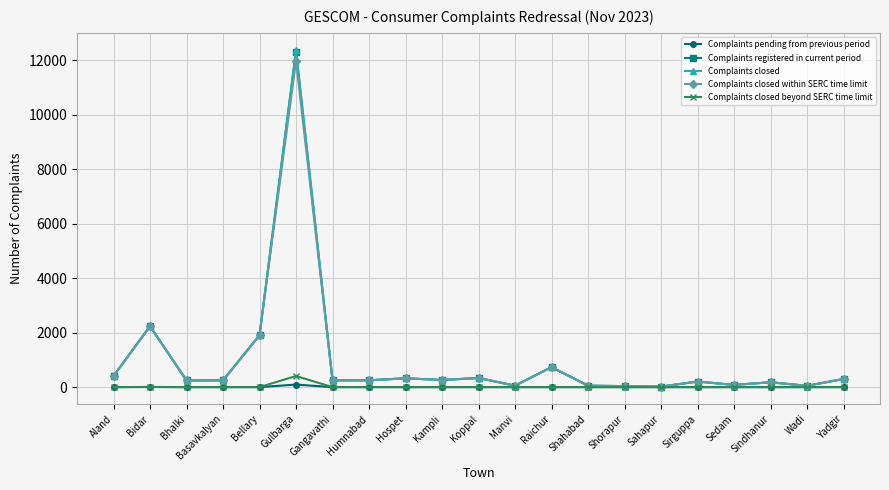

Where does the Complaints registered in current period series first go above 248?

Aland